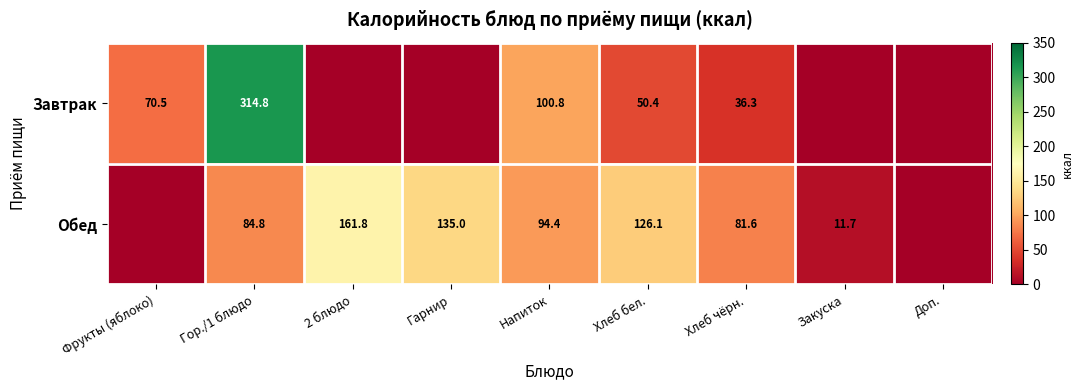

How many data points does each series have?

9